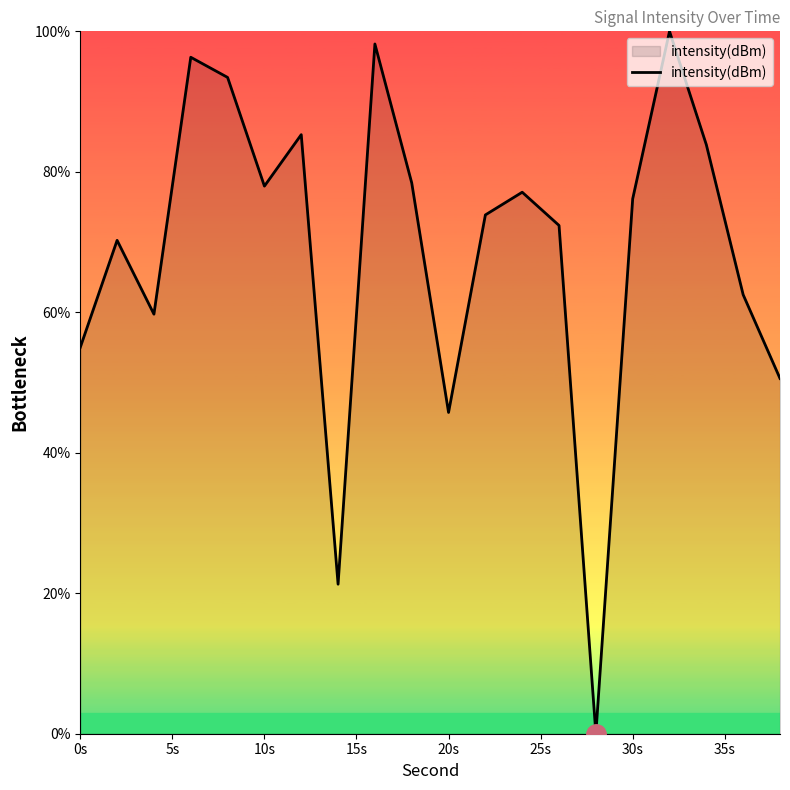

Does the chart display data point markers on the line(s)?

No